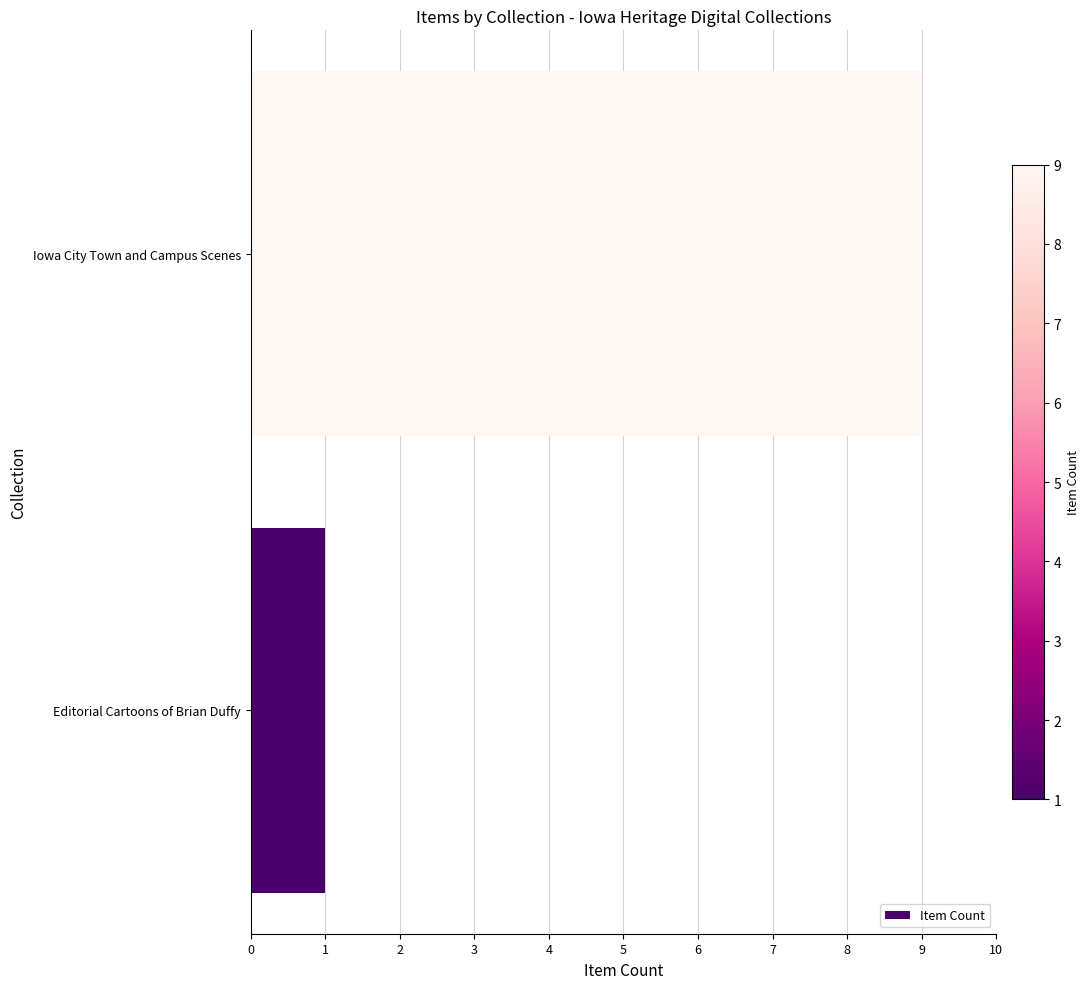

Count the values in the range 1 to 9.

2